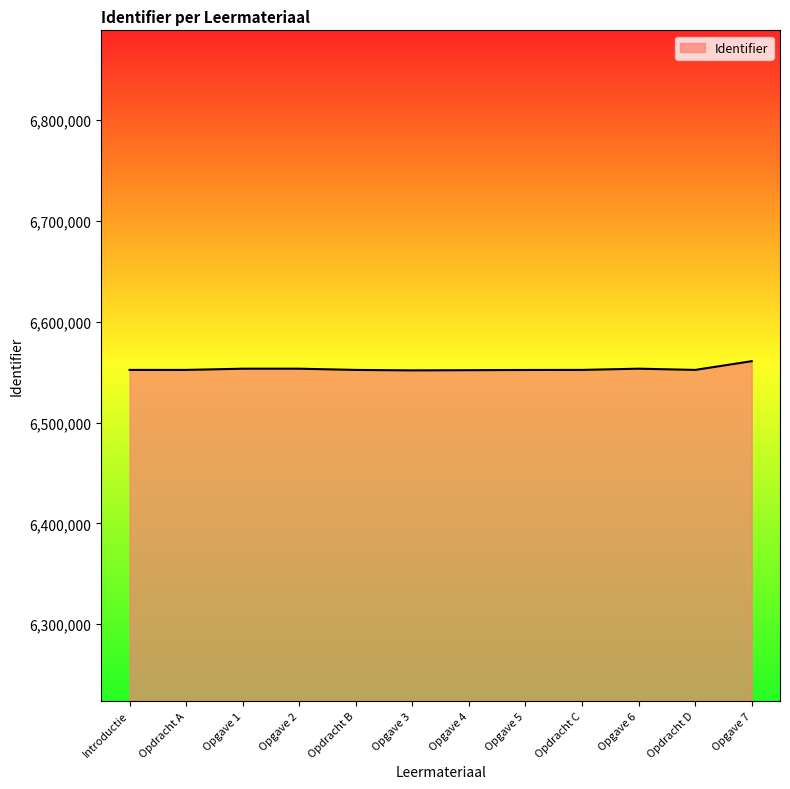

The value at Opgave 2 is 1448618. True or false?

False